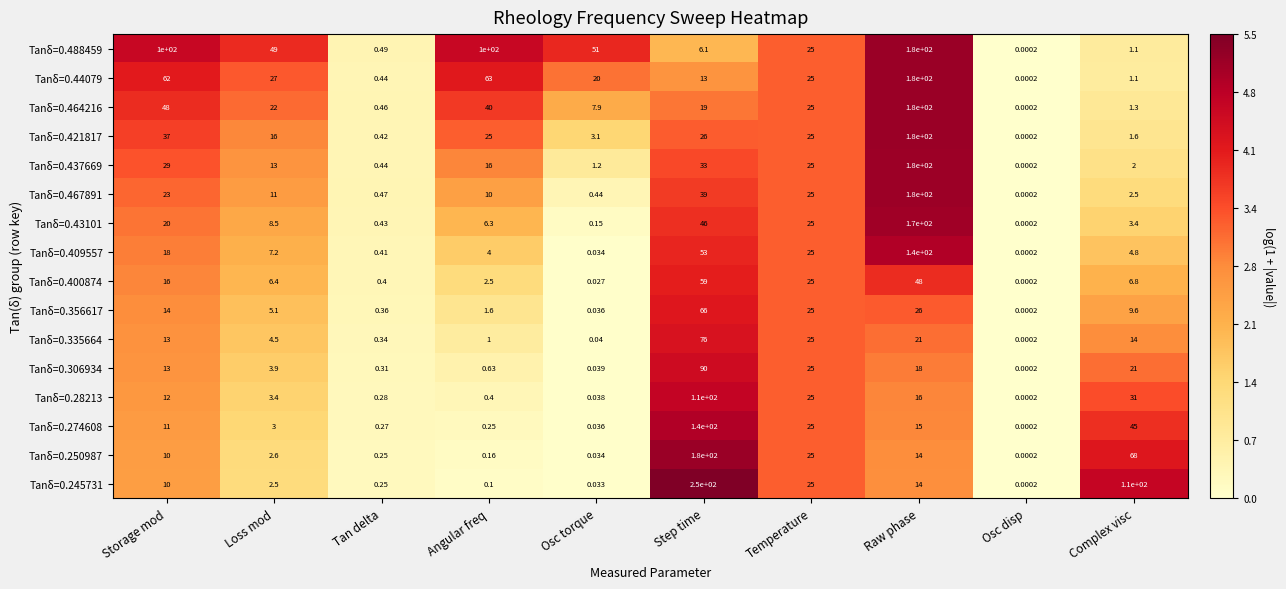

Rank the categories by Tanδ=0.467891 value from highest to lowest.

Raw phase, Step time, Temperature, Storage mod, Loss mod, Angular freq, Complex visc, Tan delta, Osc torque, Osc disp